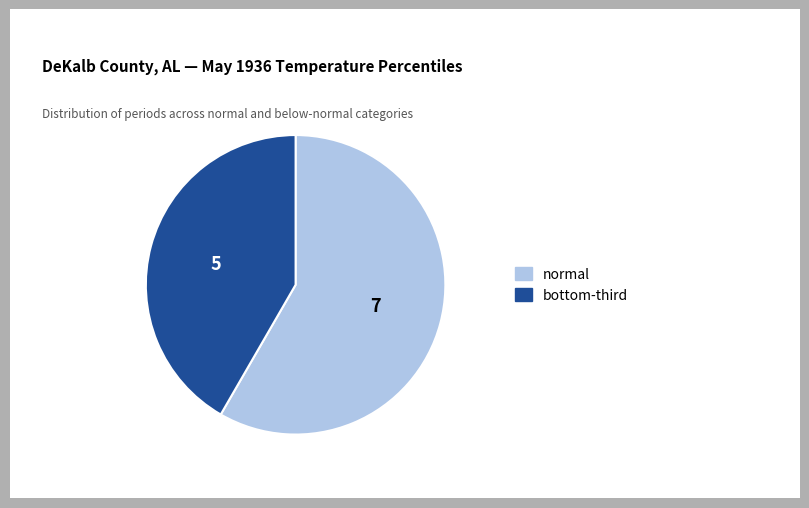

Rank the categories by value from highest to lowest.

normal, bottom-third